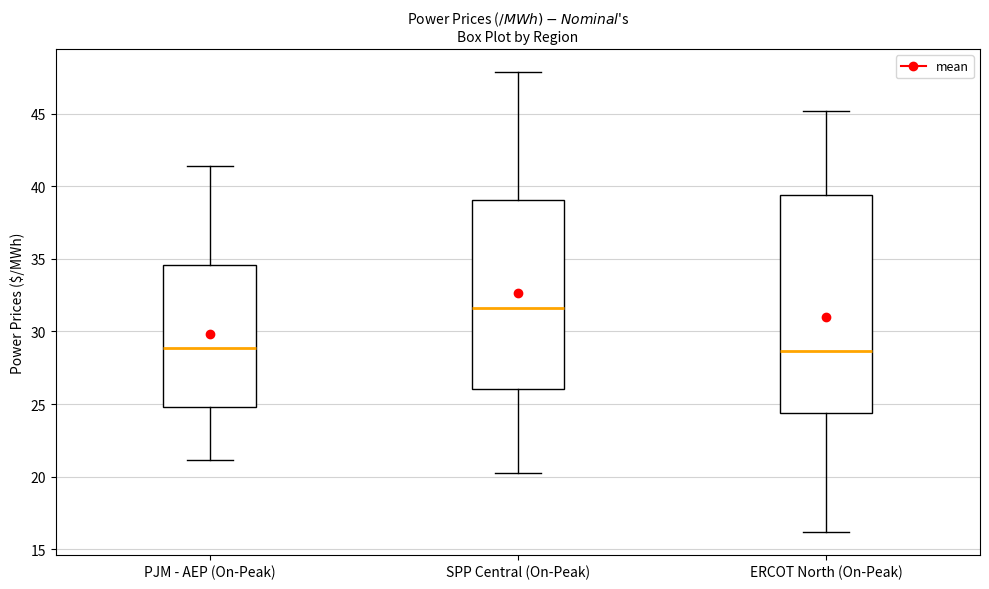

Where does the median line of the box for ERCOT North (On-Peak) sit on the y-axis? The values are not printed on the chart, so give them approximately, as read against the axis.

28.5